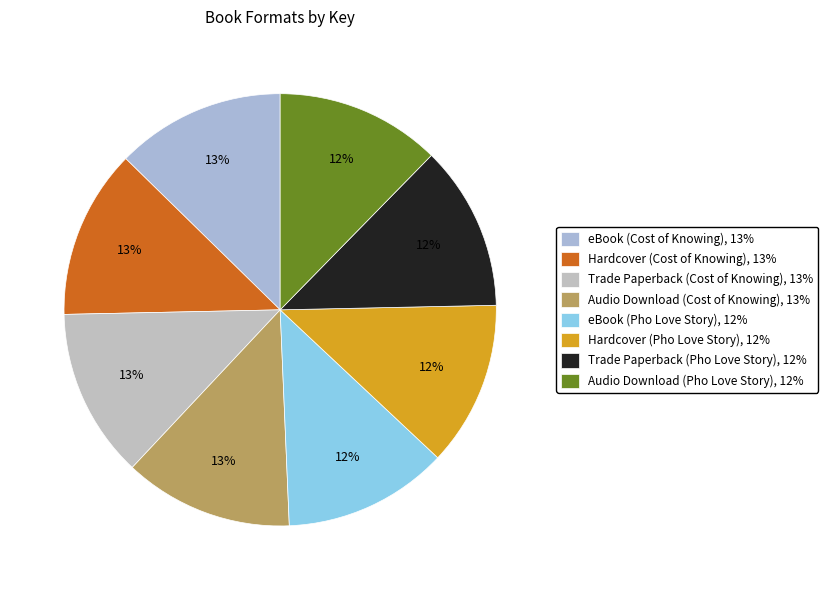

Combined, what portion of the pie is Trade Paperback (Cost of Knowing) and Hardcover (Cost of Knowing)?

25.3%